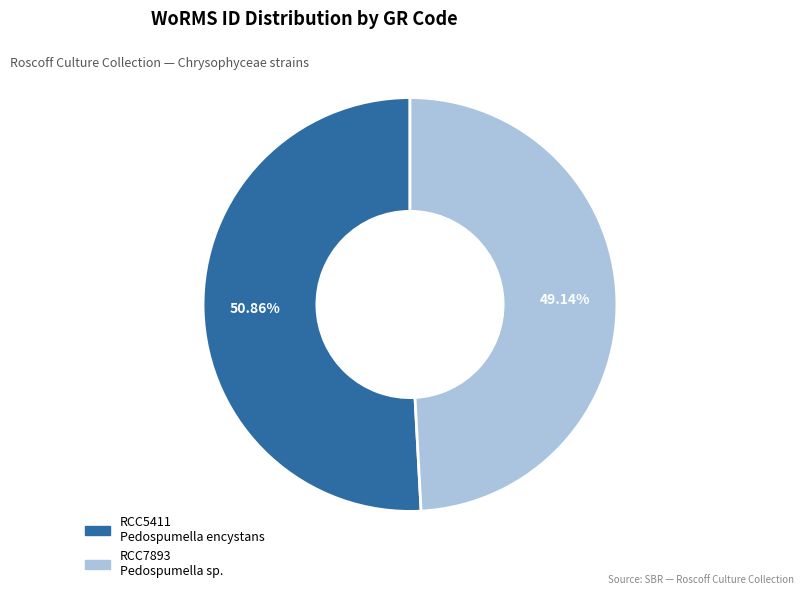

Count the number of slices in the pie.

2